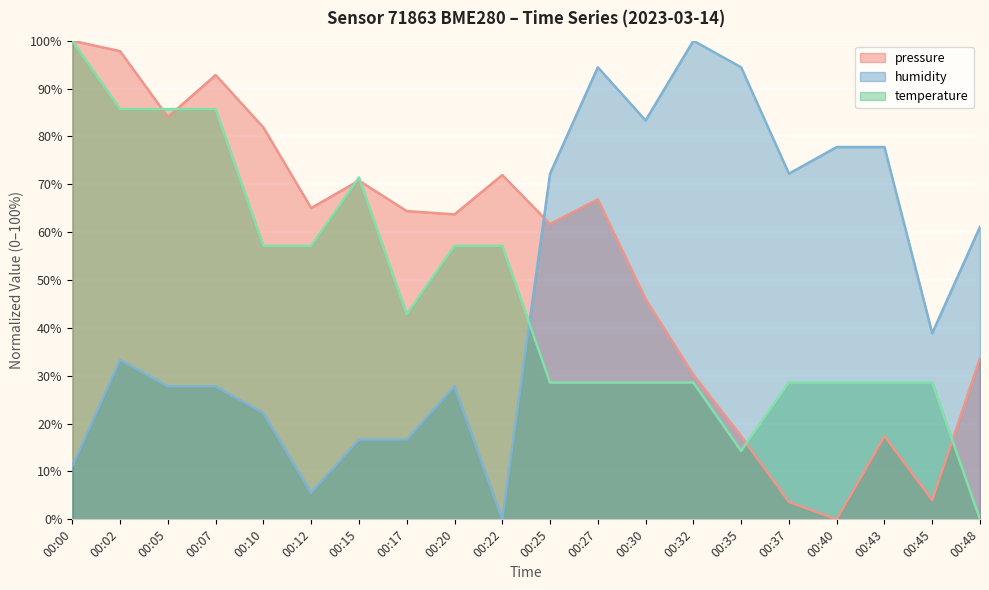

True or false: humidity and temperature intersect in this chart.

True